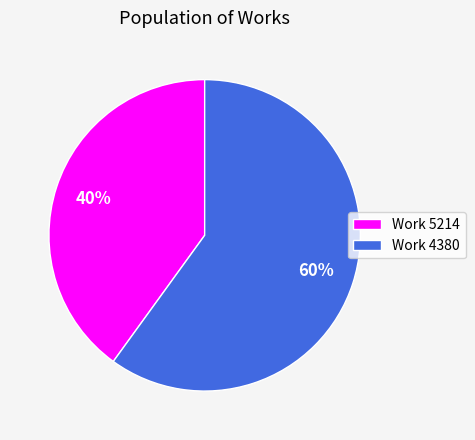

Is the sum of Work 5214 and Work 4380 greater than half?

Yes